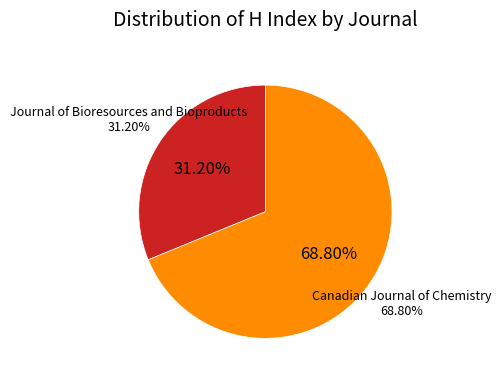

What percentage is NOT represented by Canadian Journal of Chemistry?

31.2%